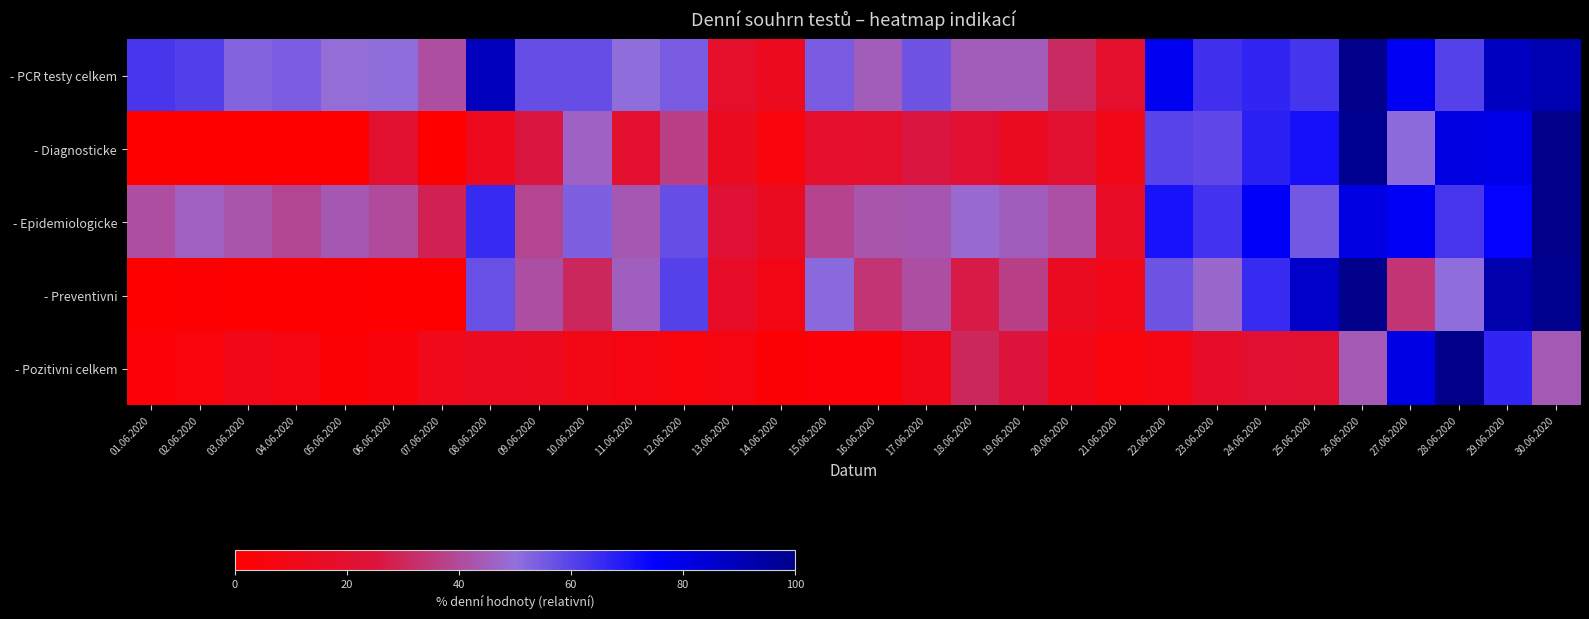

Which series has the largest total across all categories?

- PCR testy celkem